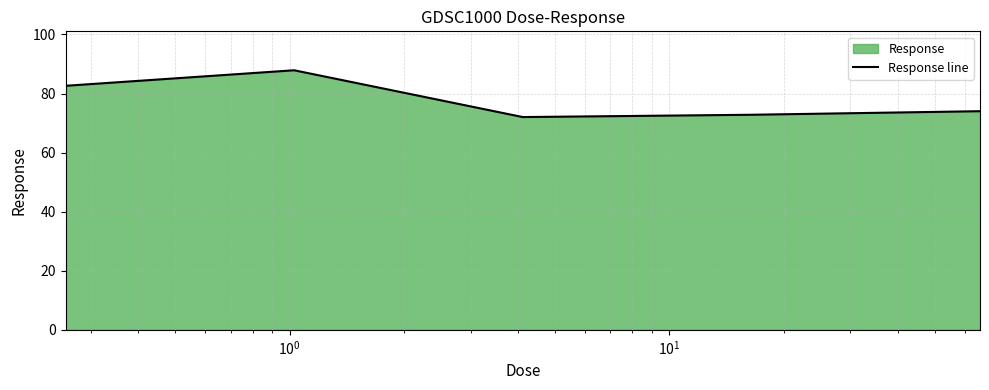

What is the smallest value displayed?

72.0